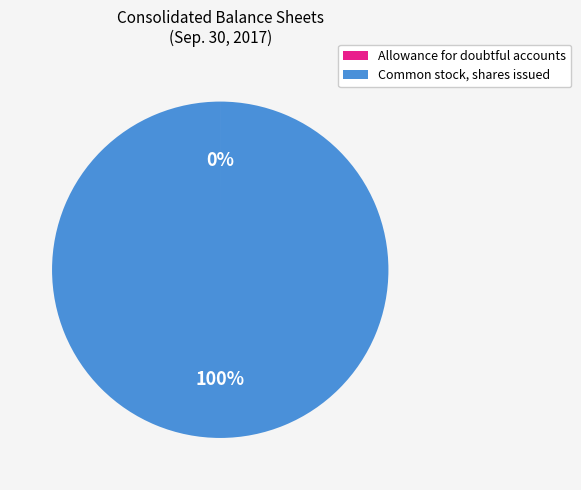

Is there a majority slice in this chart?

Yes